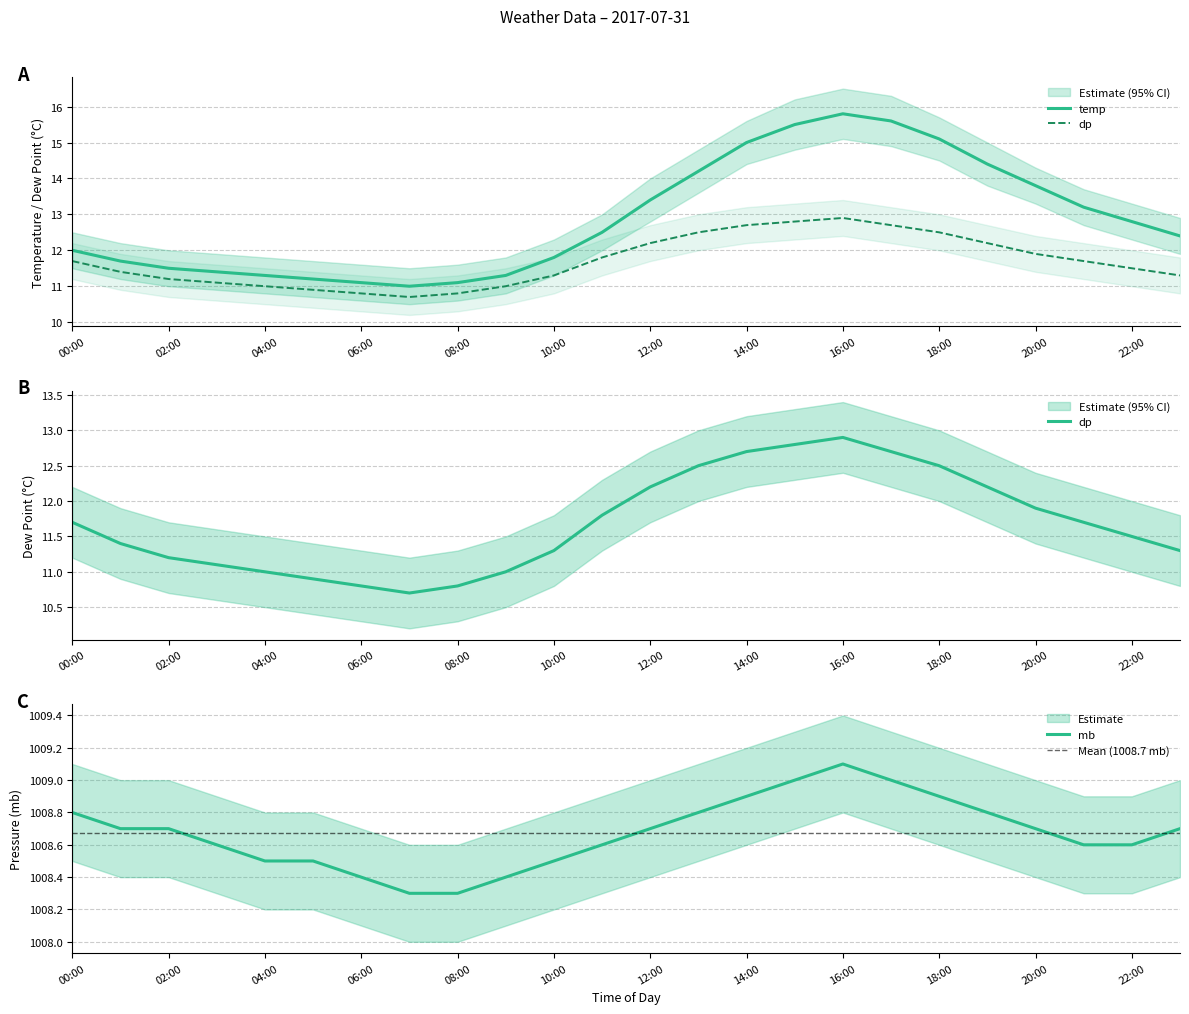

True or false: temp has a value of 14.2 at 13:00.

True